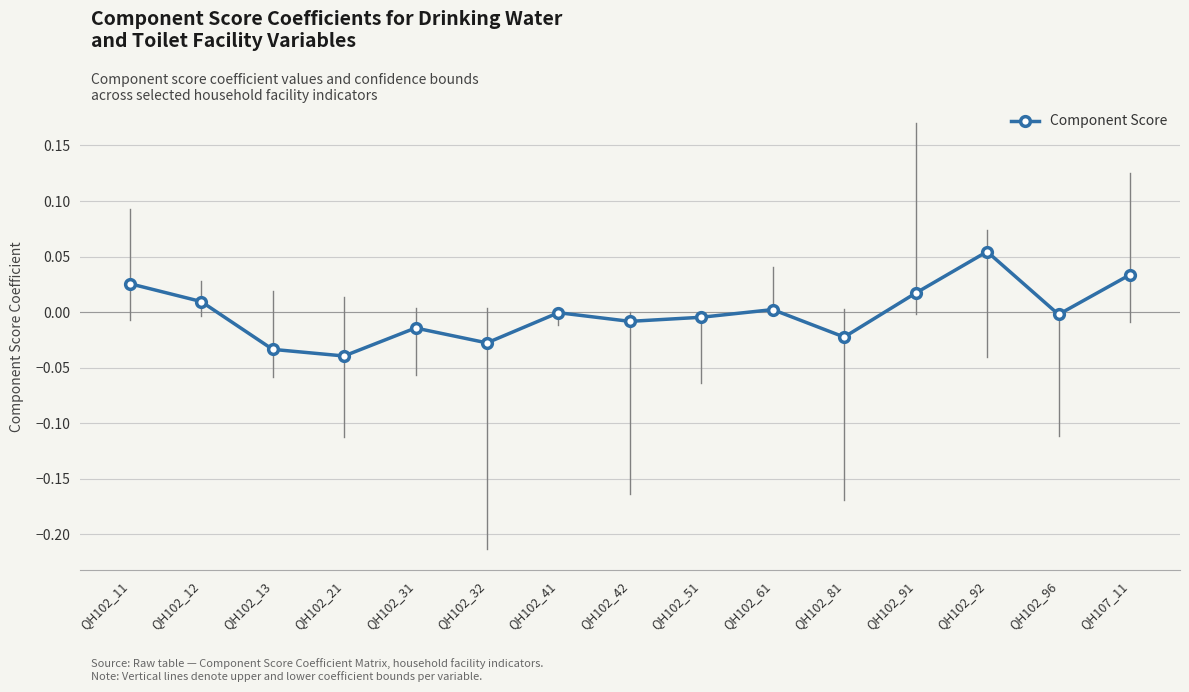

Which has a higher value, QH102_61 or QH102_31?

QH102_61